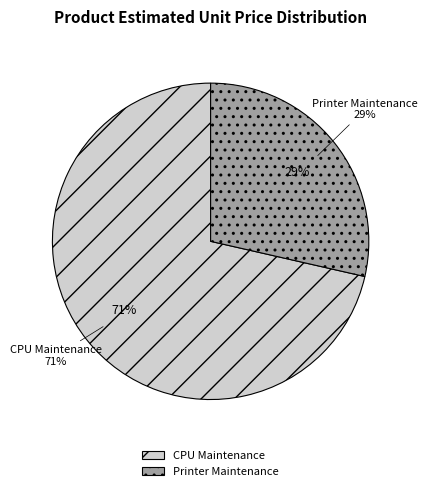

To the nearest percent, what portion does Mantenimiento y reparacion de CPU represent?

71%